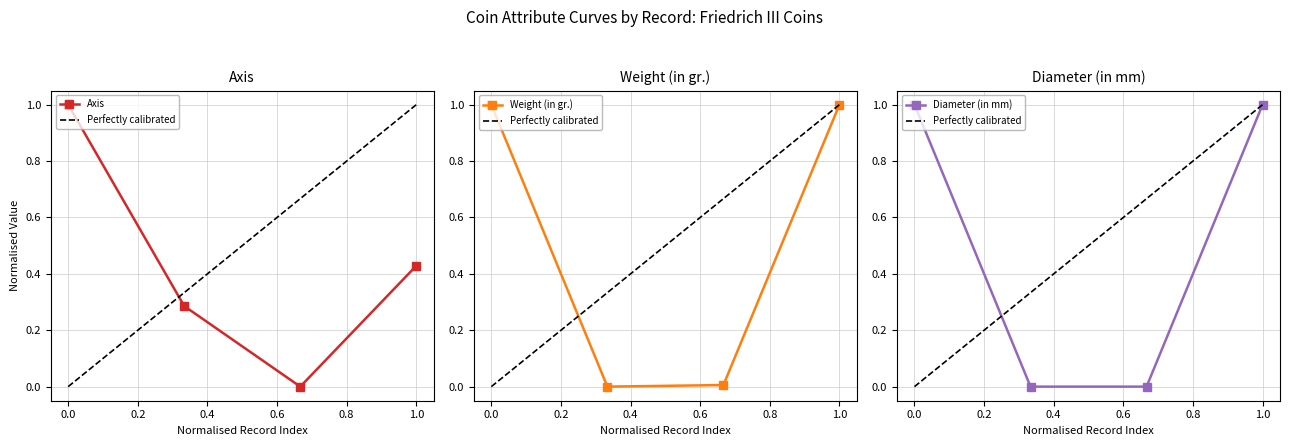

True or false: Weight (in gr.) and Axis cross at least once.

True